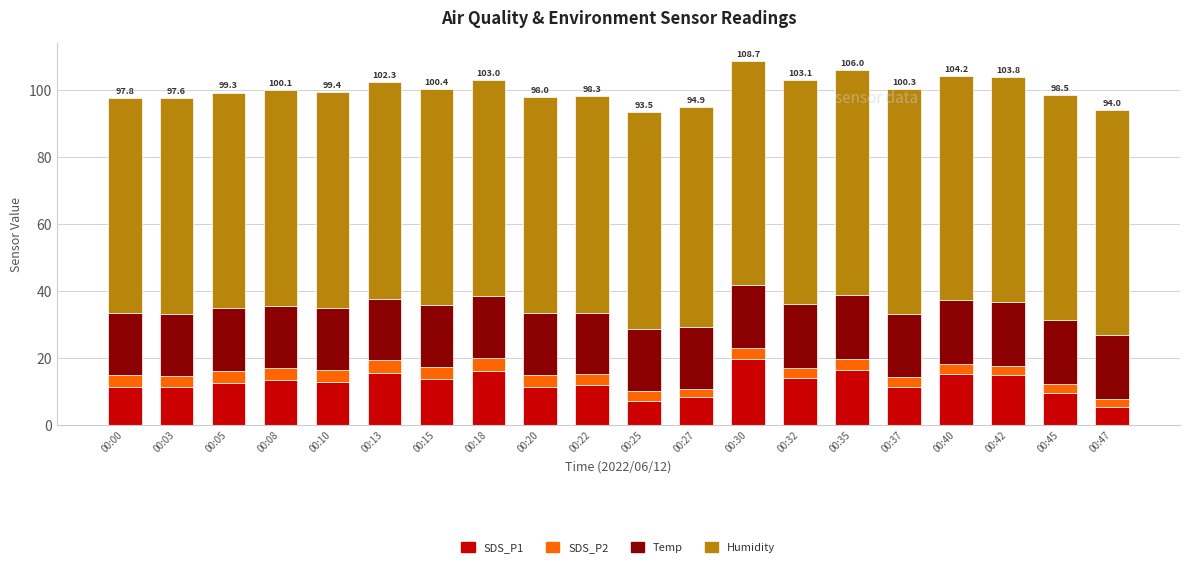

What is the total value across all series at 00:40?

104.2